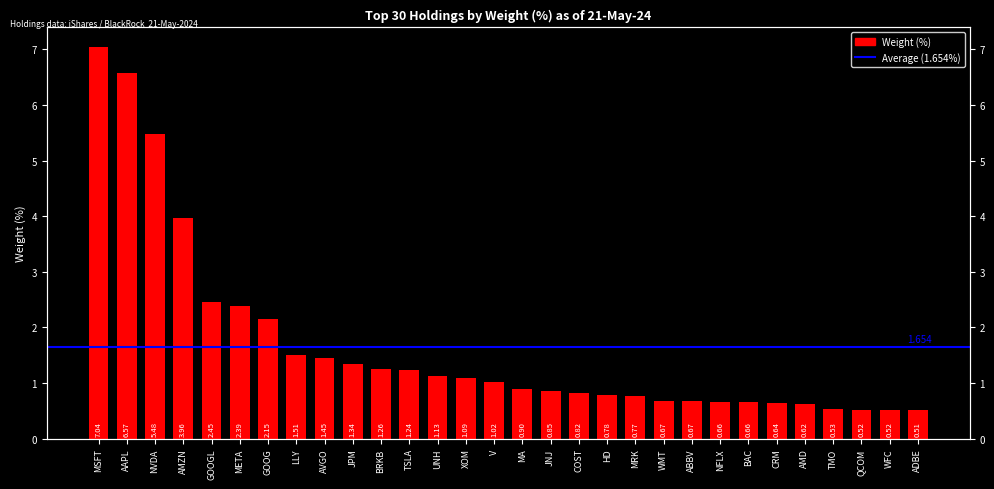

Where is the data nearest to the value 3?

GOOGL